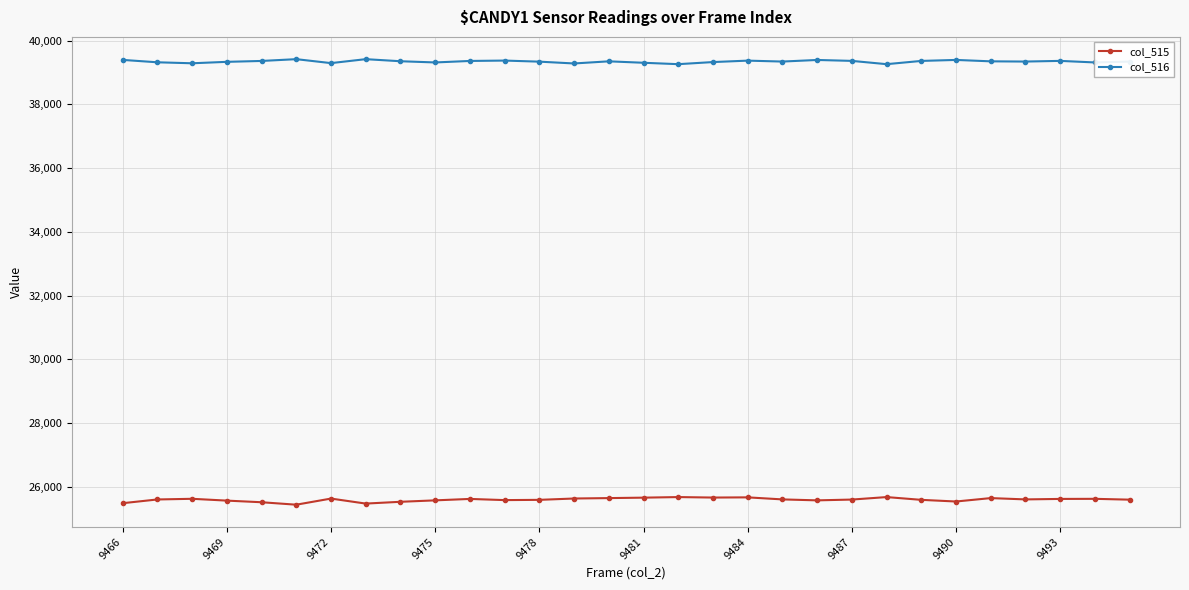

Does the chart display data point markers on the line(s)?

Yes